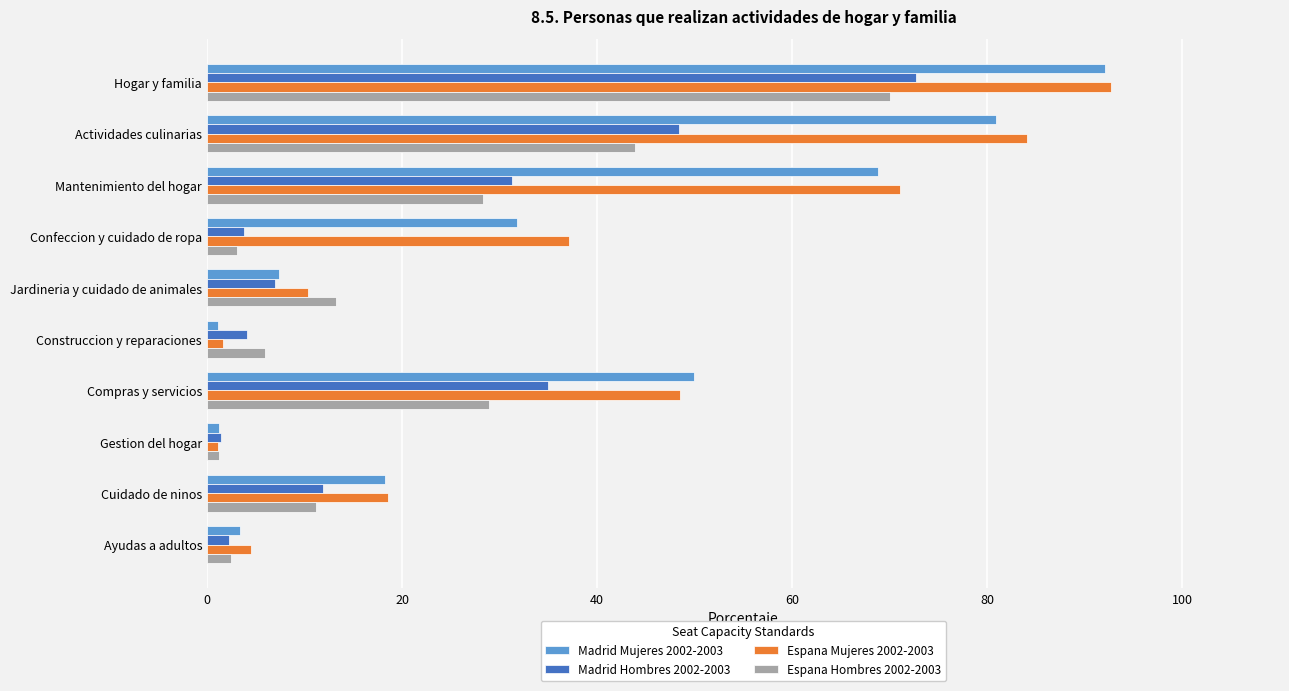

At which label does Espana Hombres 2002-2003 reach its peak?

Hogar y familia